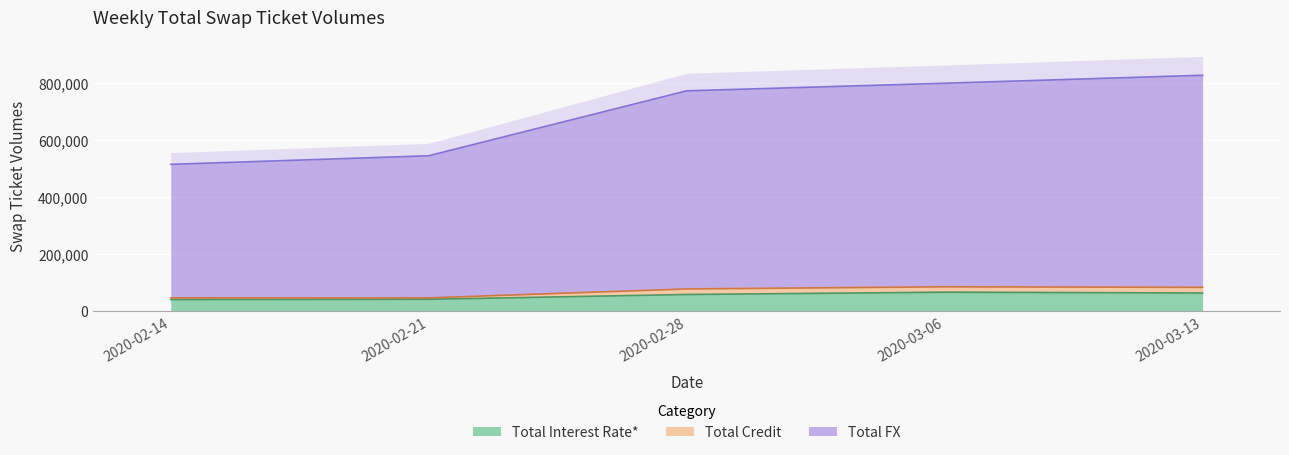

How many categories are shown in the chart?

5